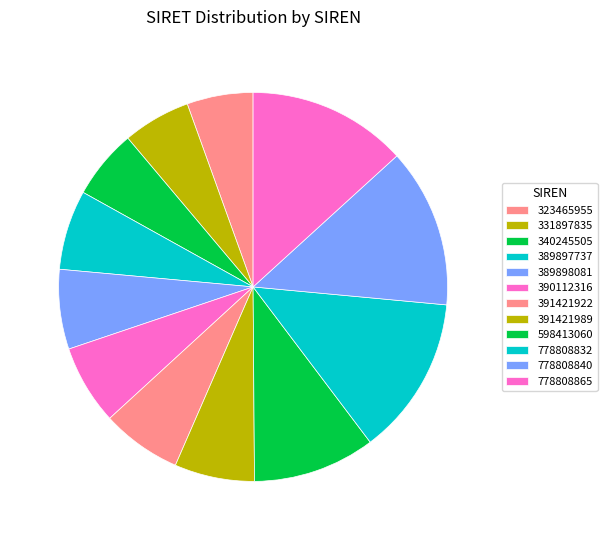

Which slice is the largest?

778808865